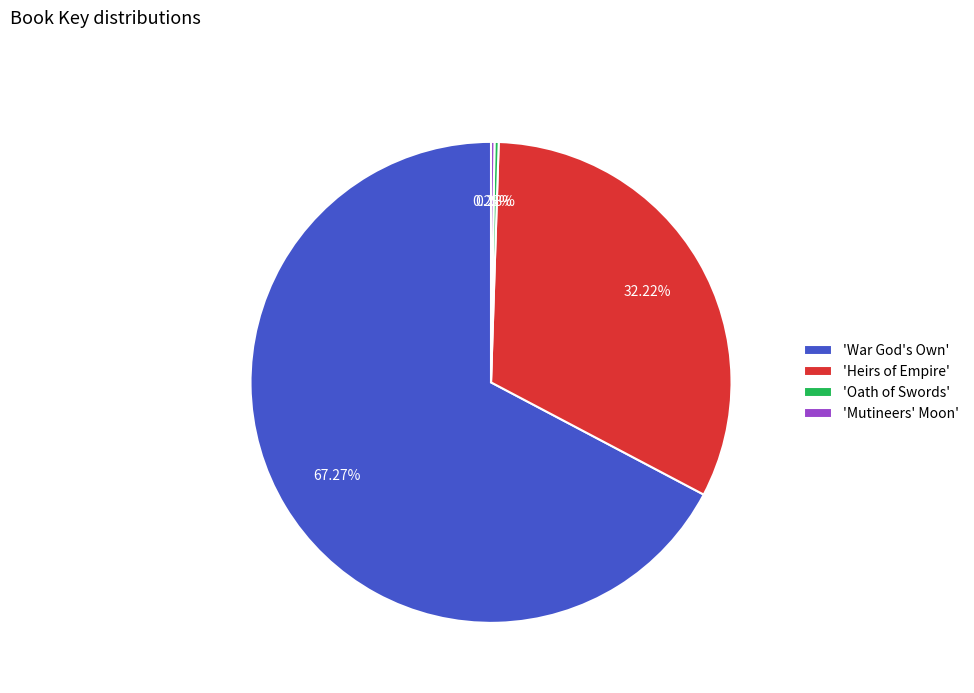

Approximately how many times larger is the value at 'War God's Own' compared to 'Oath of Swords'?

239.4